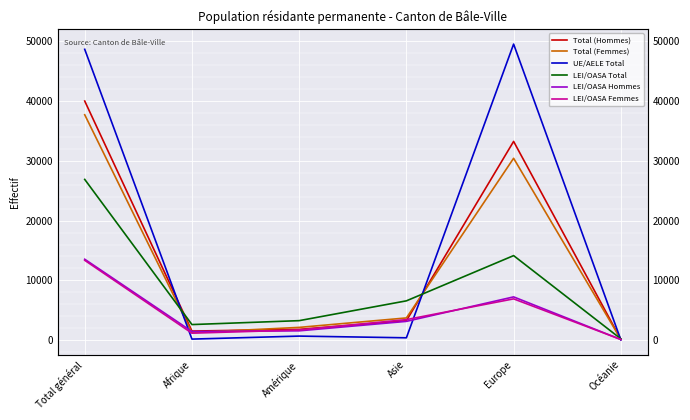

Which category has the highest value across all series?

Europe